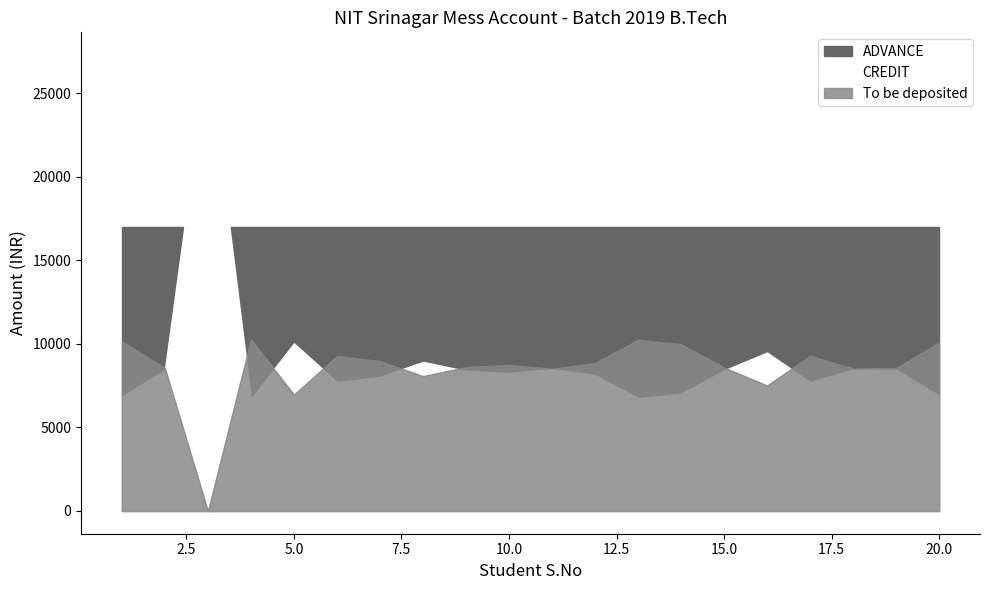

Does the chart have visible grid lines?

No